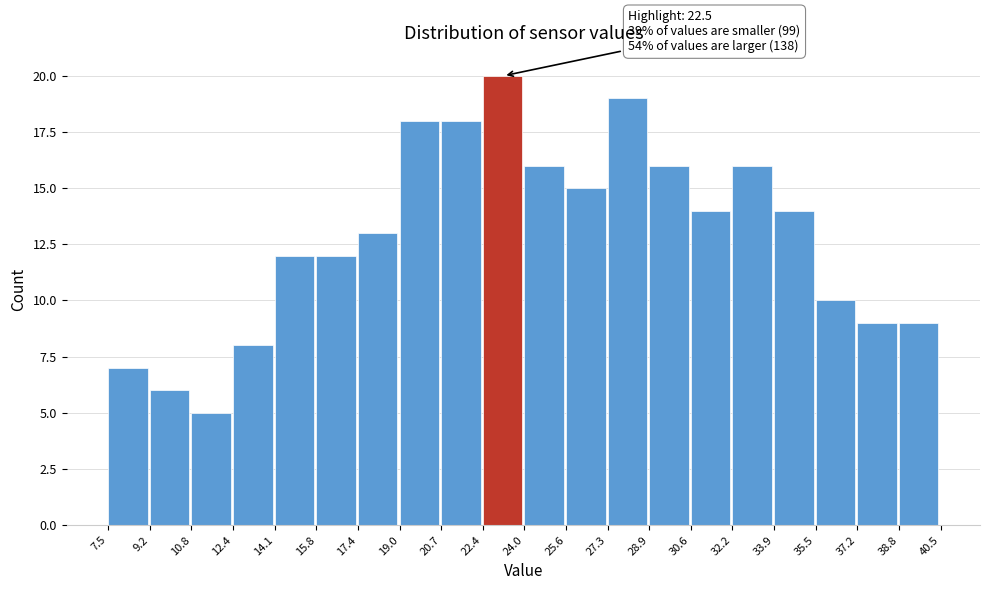

Over which range of the x-axis is the bar tallest?

22.4 to 24.0